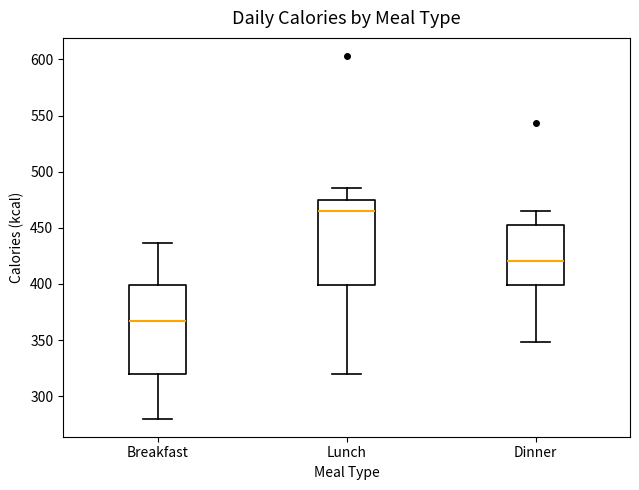

Where does the upper whisker of the box for Breakfast end on the y-axis? The values are not printed on the chart, so give them approximately, as read against the axis.

435